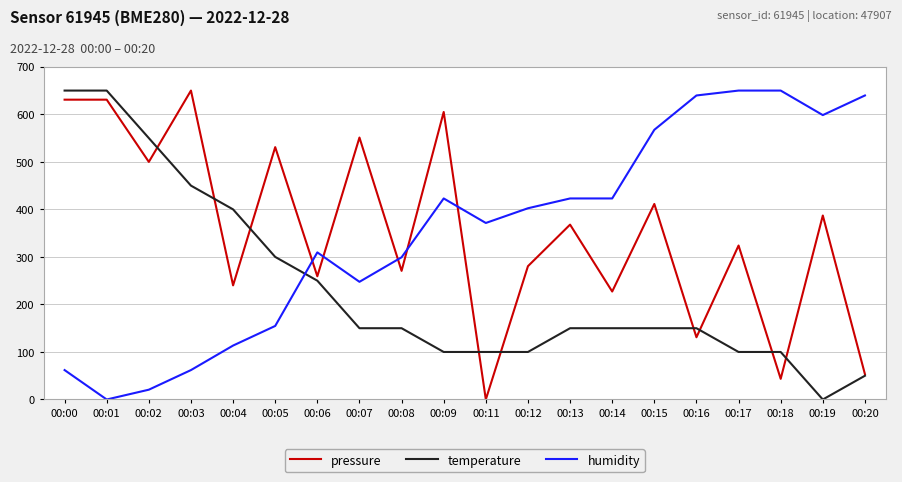

True or false: temperature and humidity cross at least once.

True